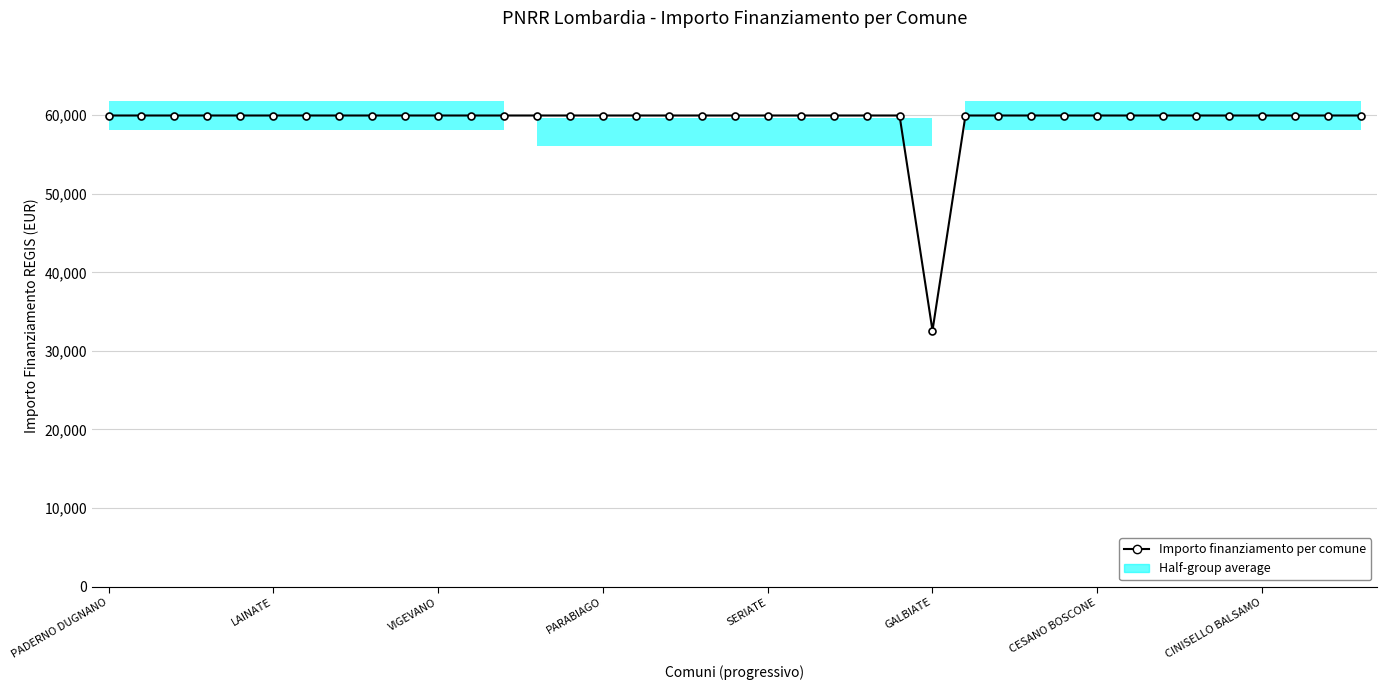

What is the label of the 34th point from the left?

33